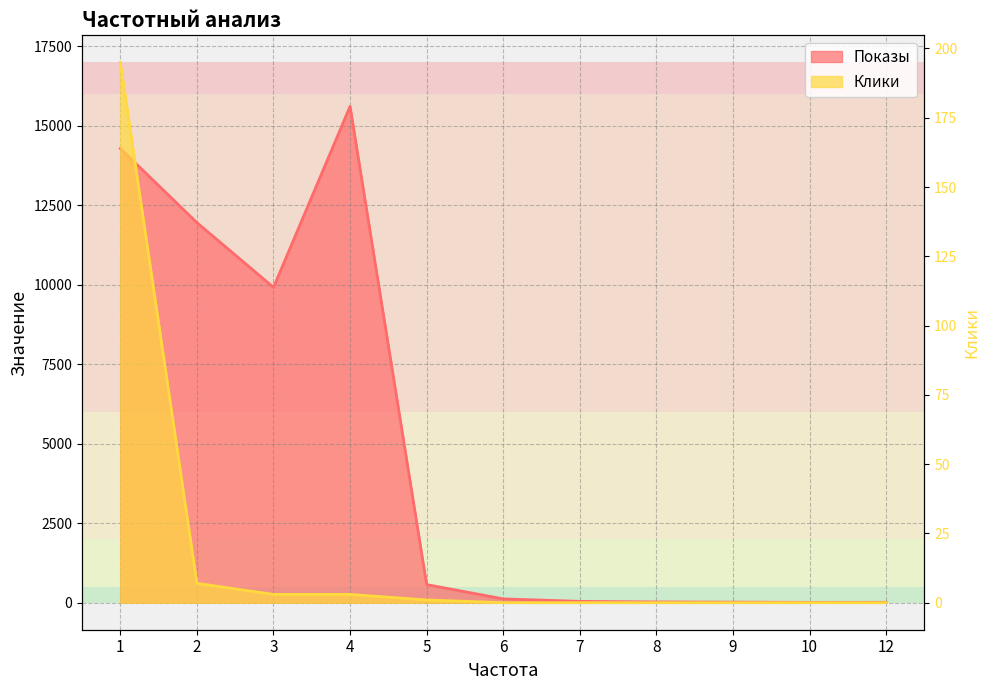

Is the value of Клики at 1 greater than the value of Показы at 1?

No